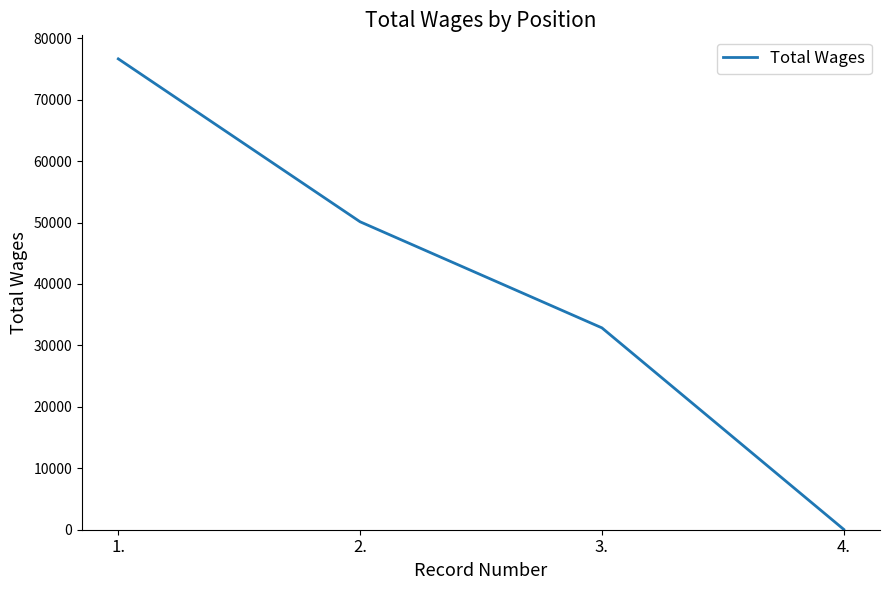

Which category has the lowest value across all series?

4.